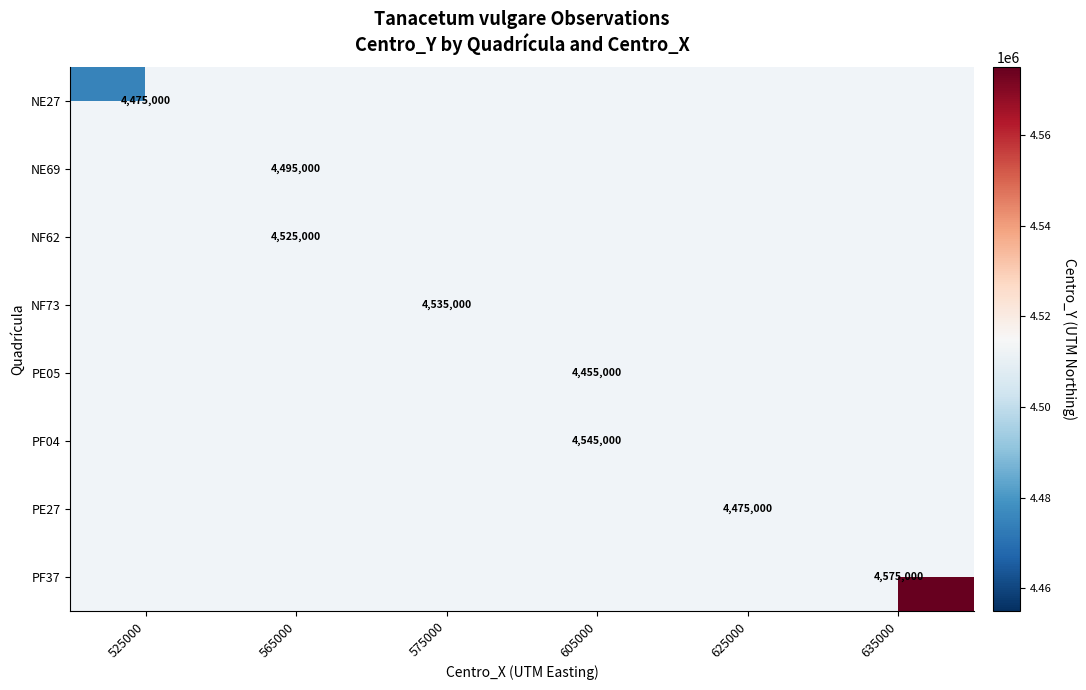

Between 625000 and 635000, which is larger?

635000